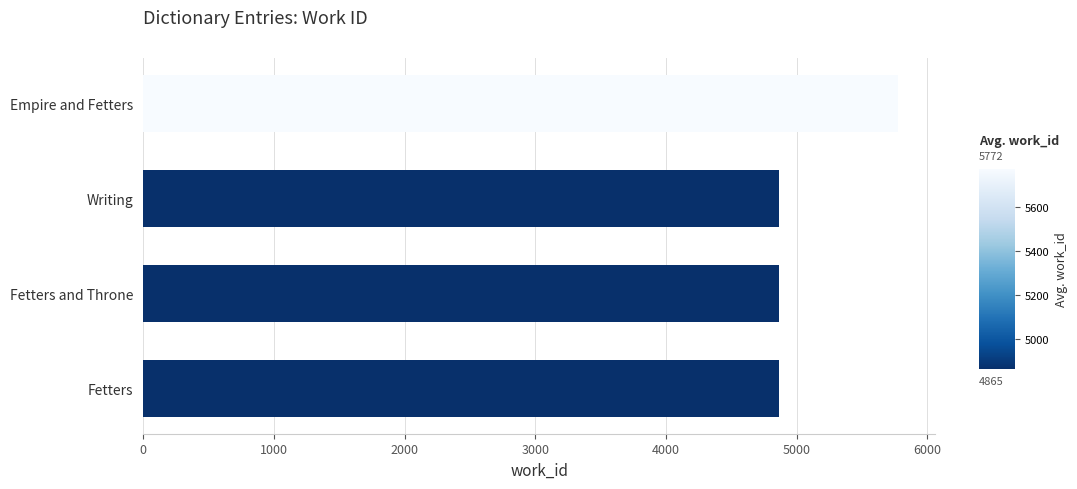

What value does the data have at Fetters and Throne?

4866